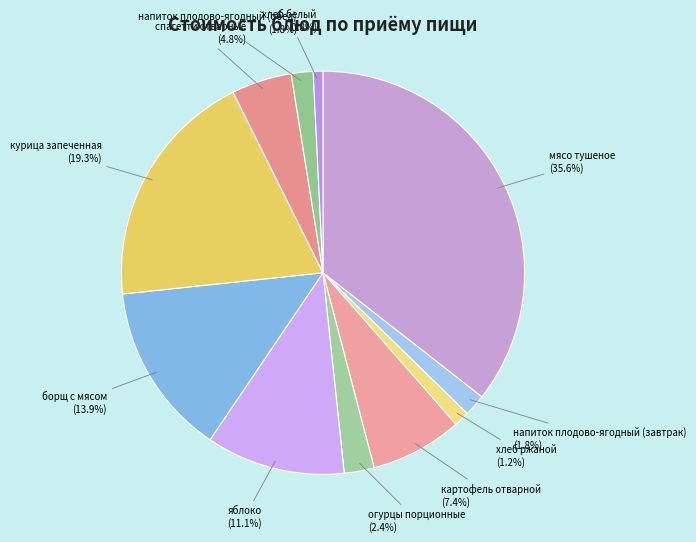

Combined, do спагетти отварные (4.8%) and яблоко (11.1%) account for over 50%?

No